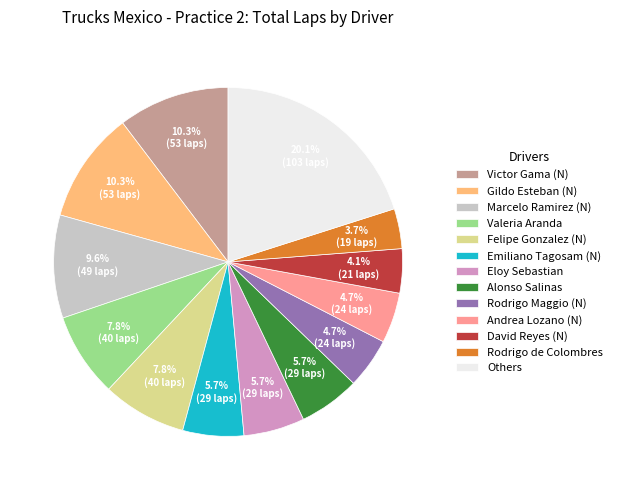

Approximately how many times larger is the value at Marcelo Ramirez (N) compared to Eloy Sebastian?

1.7